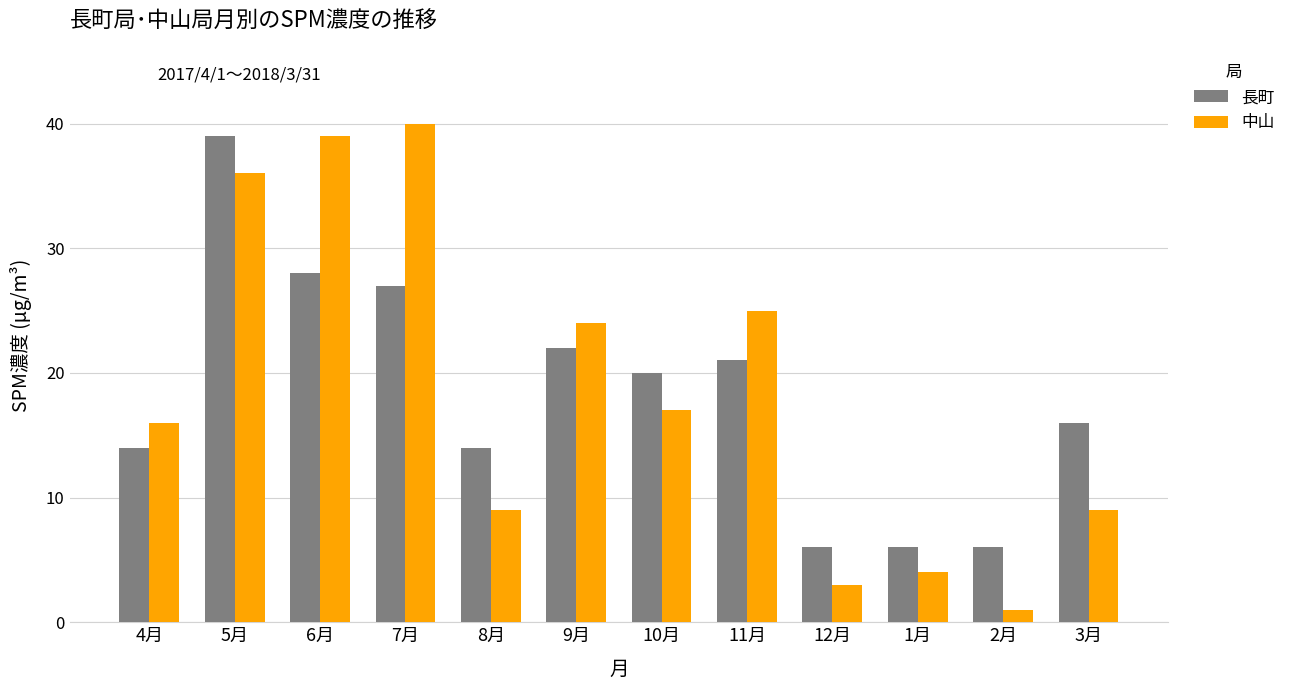

Reading right to left, transcribe all the data shown in this chart.

長町: 16	6	6	6	21	20	22	14	27	28	39	14
中山: 9	1	4	3	25	17	24	9	40	39	36	16